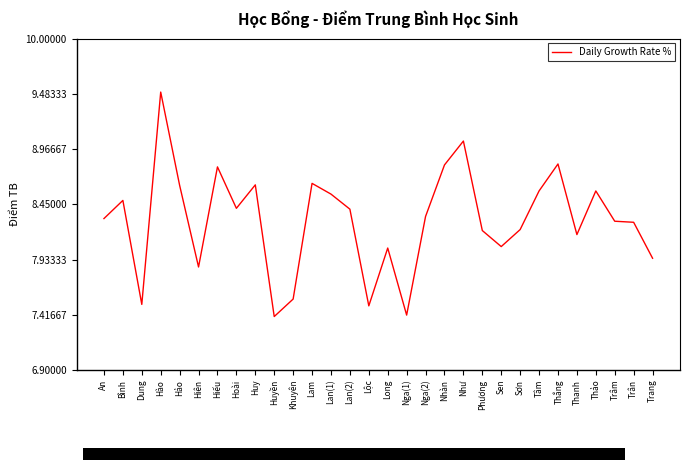

What is the change in value from Thắng to Trang?

-0.9